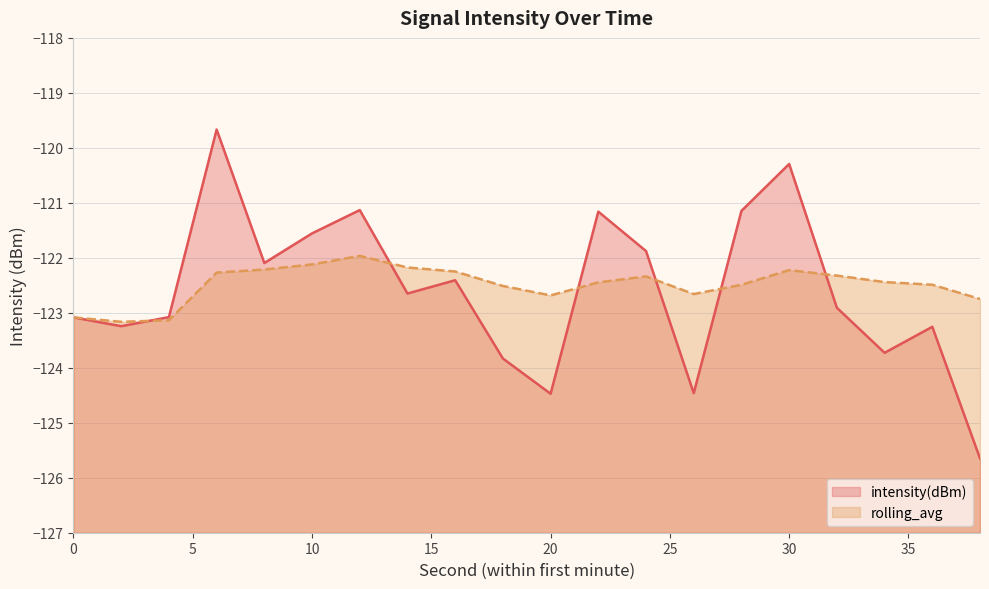

Between which two adjacent categories do rolling_avg and intensity(dBm) first intersect?

2 and 4